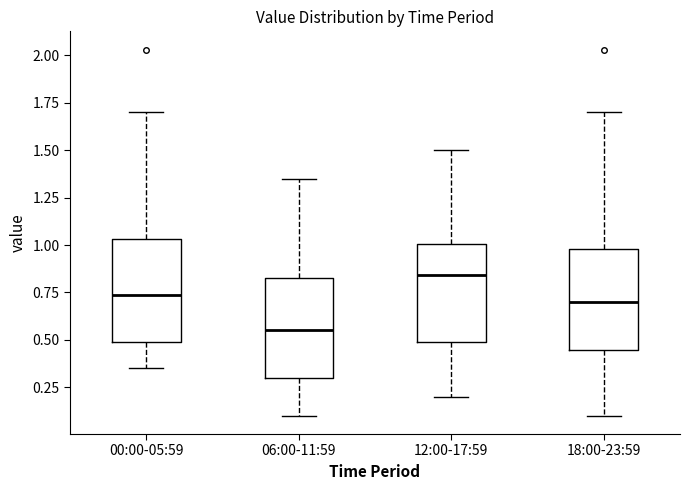

Where does the lower whisker of the box for 00:00-05:59 end on the y-axis? The values are not printed on the chart, so give them approximately, as read against the axis.

0.35